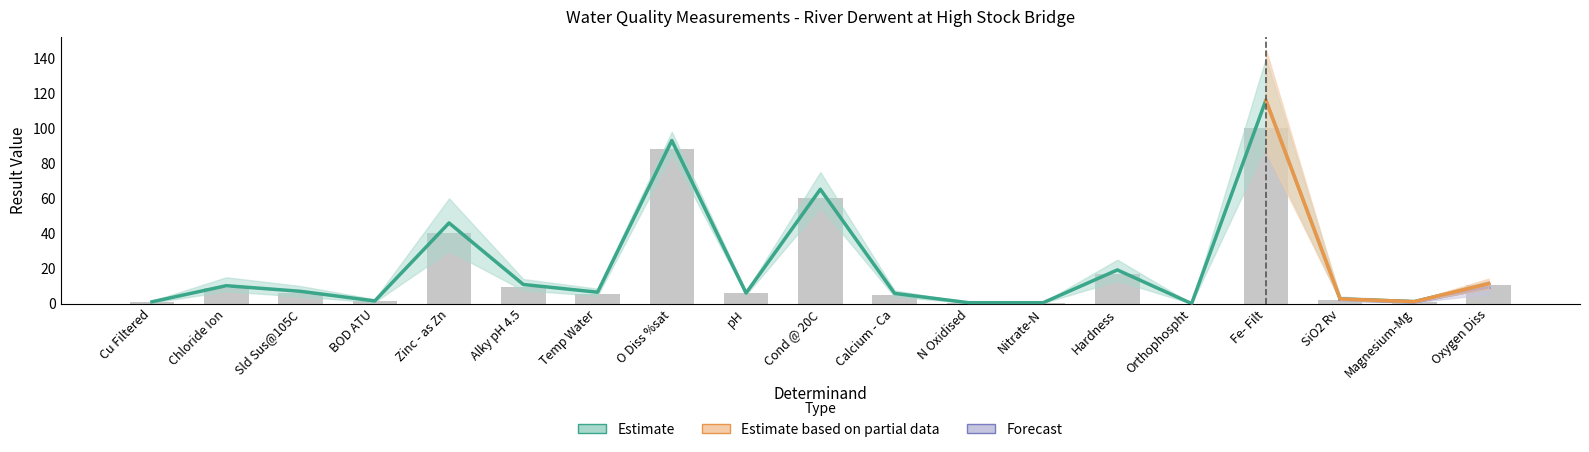

What is the average value?

21.3